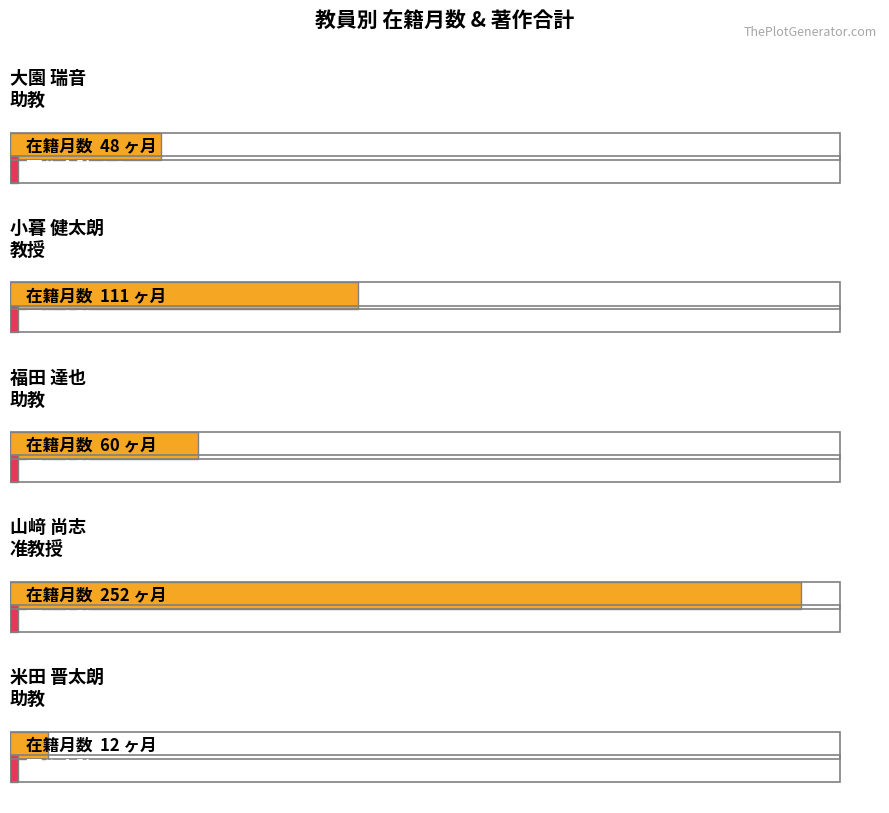

At which category is the sum across all series the highest?

山﨑 尚志
准教授